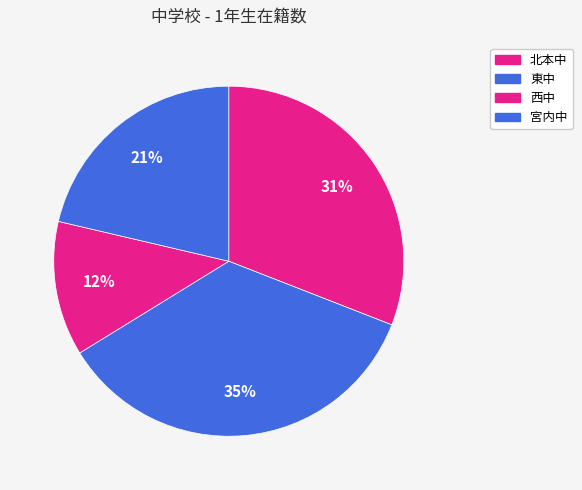

How many slices are in this pie chart?

4